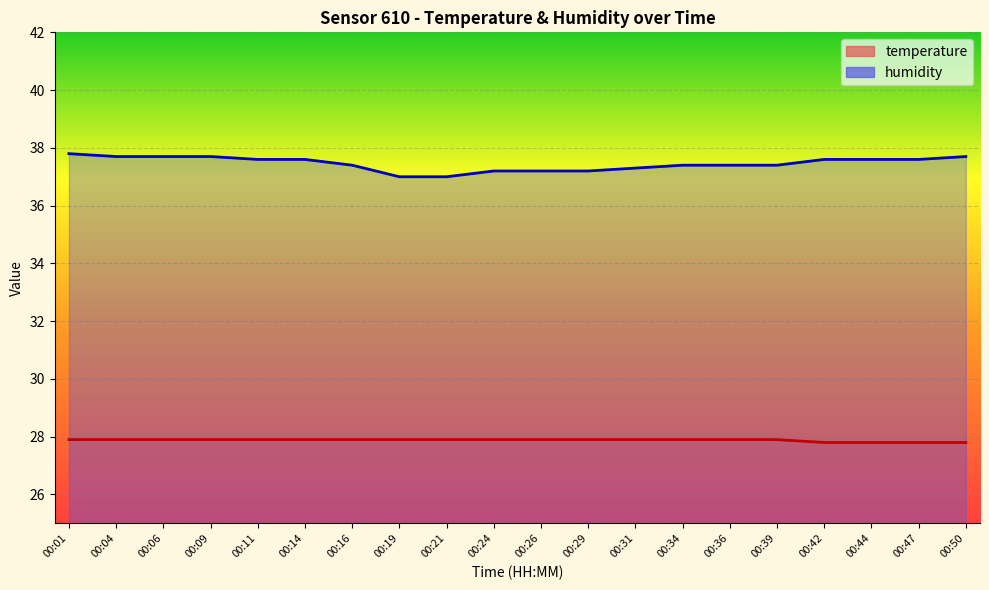

Reading left to right, list all the values displayed in this chart.

temperature: 00:01=27.9	00:04=27.9	00:06=27.9	00:09=27.9	00:11=27.9	00:14=27.9	00:16=27.9	00:19=27.9	00:21=27.9	00:24=27.9	00:26=27.9	00:29=27.9	00:31=27.9	00:34=27.9	00:36=27.9	00:39=27.9	00:42=27.8	00:44=27.8	00:47=27.8	00:50=27.8
humidity: 00:01=37.8	00:04=37.7	00:06=37.7	00:09=37.7	00:11=37.6	00:14=37.6	00:16=37.4	00:19=37.0	00:21=37.0	00:24=37.2	00:26=37.2	00:29=37.2	00:31=37.3	00:34=37.4	00:36=37.4	00:39=37.4	00:42=37.6	00:44=37.6	00:47=37.6	00:50=37.7